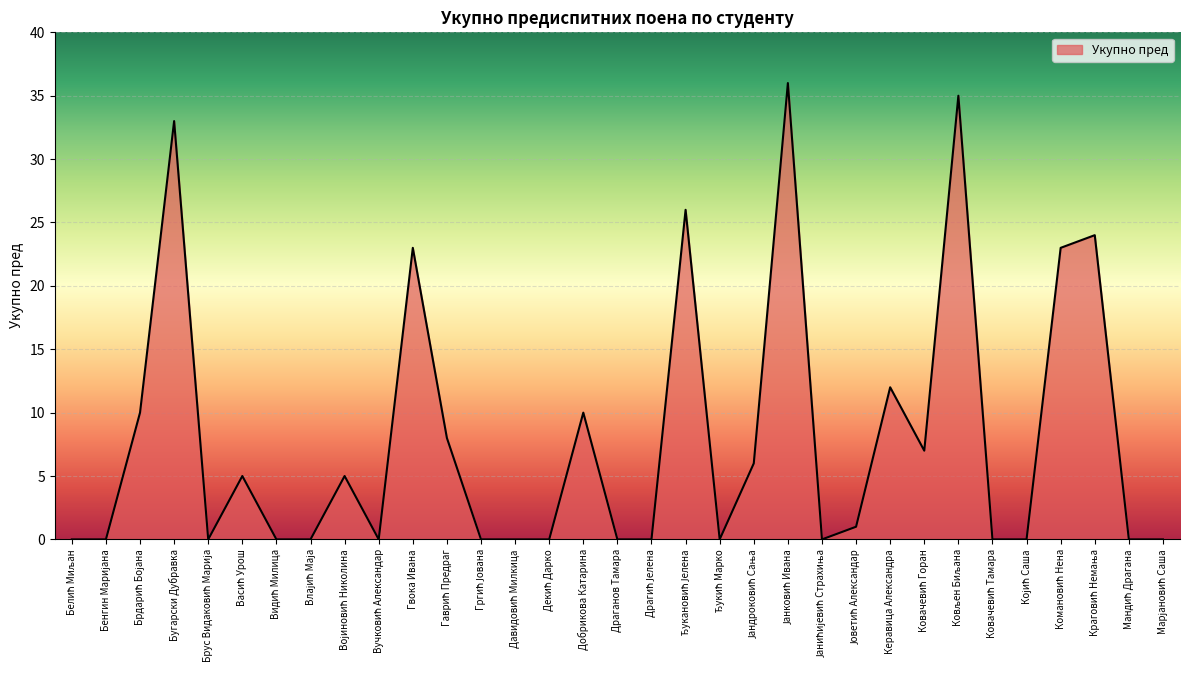

What is the sum of all values?

264